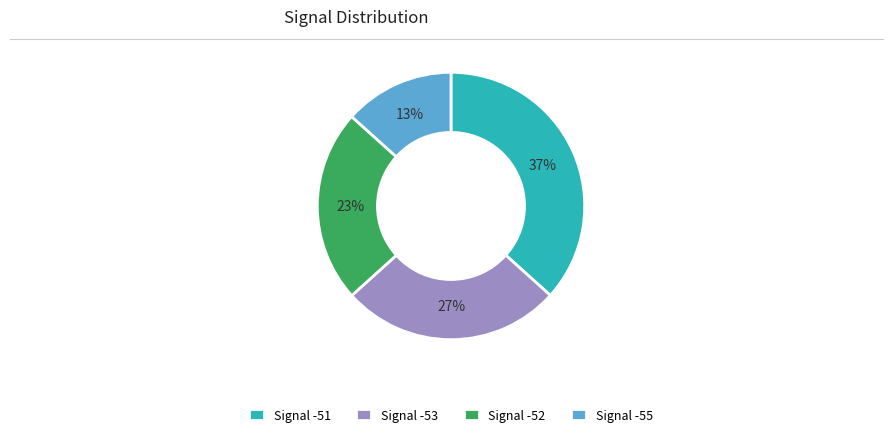

What percentage is the Signal -52 slice, to the nearest percent?

23%